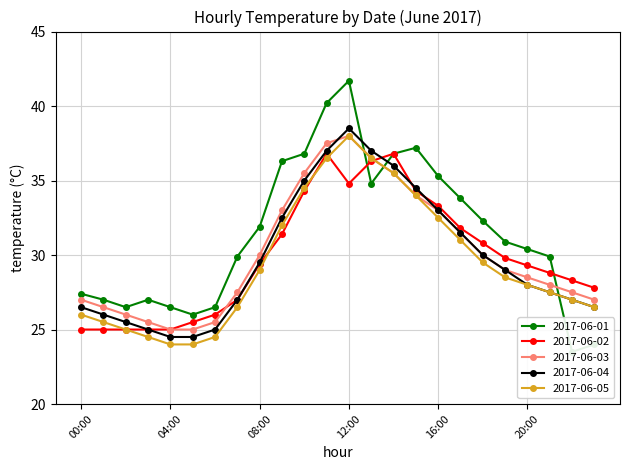

At 20:00, list the series in order from largest to smallest.

2017-06-01, 2017-06-02, 2017-06-03, 2017-06-04, 2017-06-05